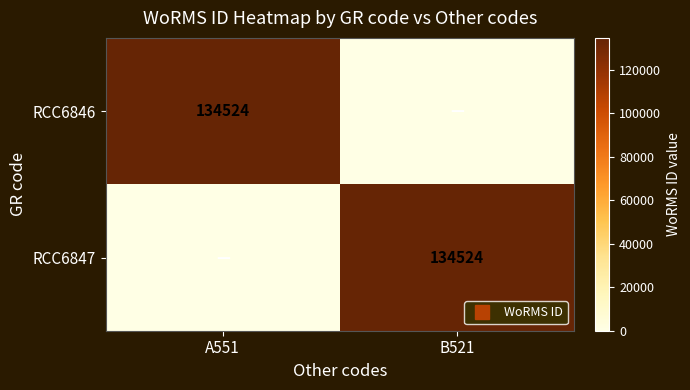

What is the sum of the RCC6846 values at B521 and A551?

134524